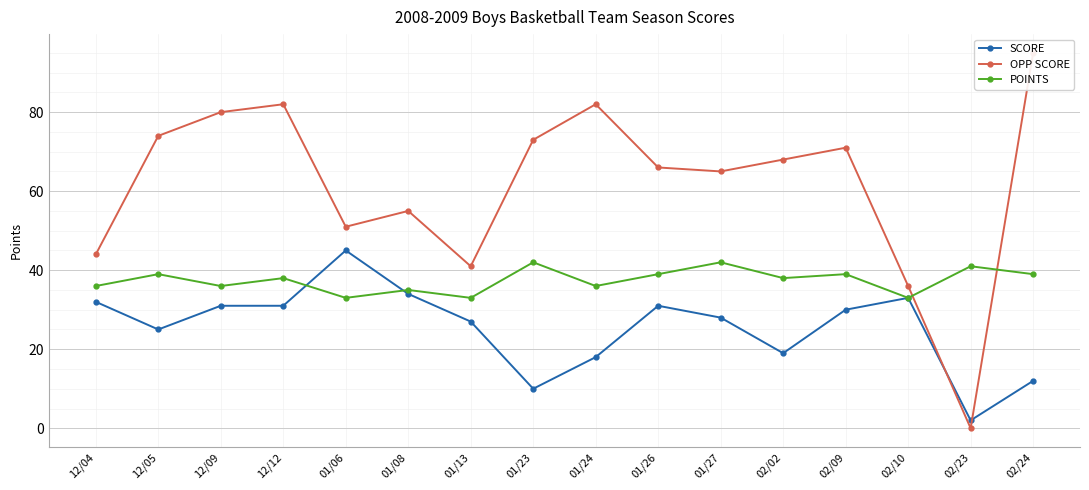

Between 02/02 and 02/23, which is larger?

02/02